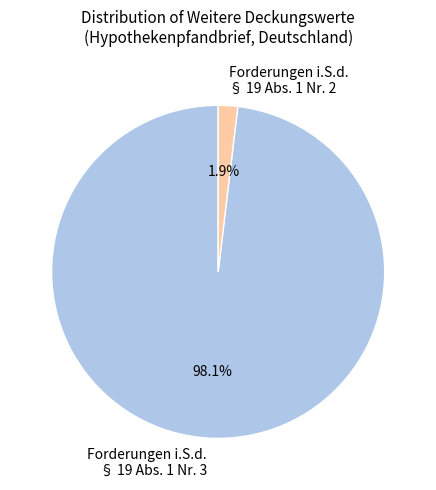

How many slices are in this pie chart?

2